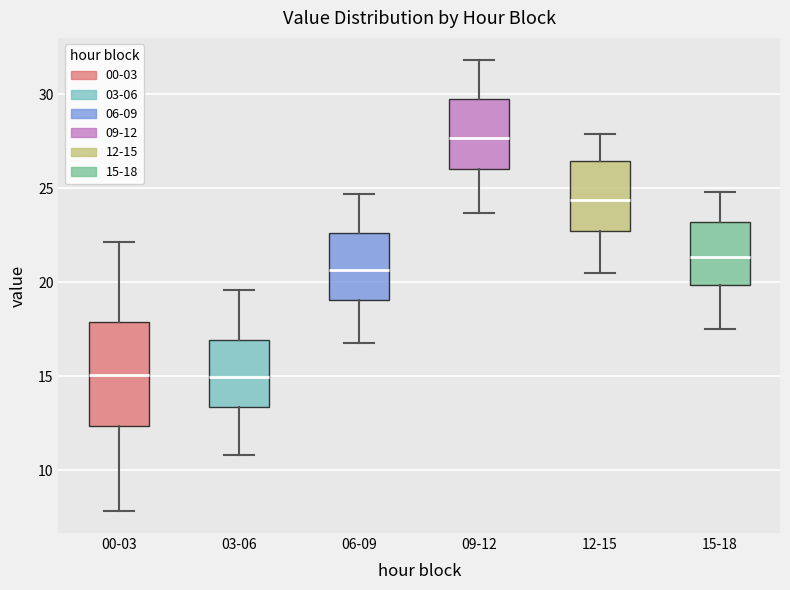

Reading left to right, transcribe this box plot: for each box, give where its median line is, the range the box spans, and where its two whiskers end, as read against the y-axis. The values are not printed on the chart, so give them approximately, as read against the axis.

00-03: median 15.0, box 12.5 to 18.0, whiskers 8.0 to 22.0
03-06: median 15.0, box 13.5 to 17.0, whiskers 11.0 to 19.5
06-09: median 20.5, box 19.0 to 22.5, whiskers 17.0 to 24.5
09-12: median 27.5, box 26.0 to 29.5, whiskers 23.5 to 32.0
12-15: median 24.5, box 23.0 to 26.5, whiskers 20.5 to 28.0
15-18: median 21.5, box 20.0 to 23.0, whiskers 17.5 to 25.0